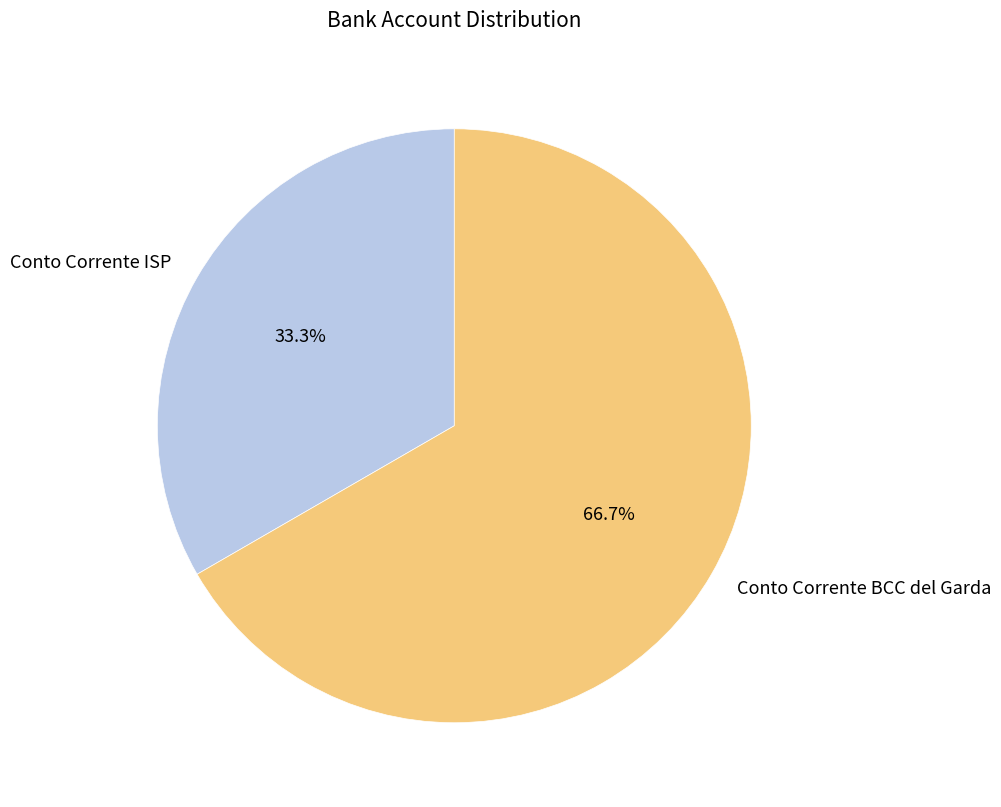

How many slices are in this pie chart?

2